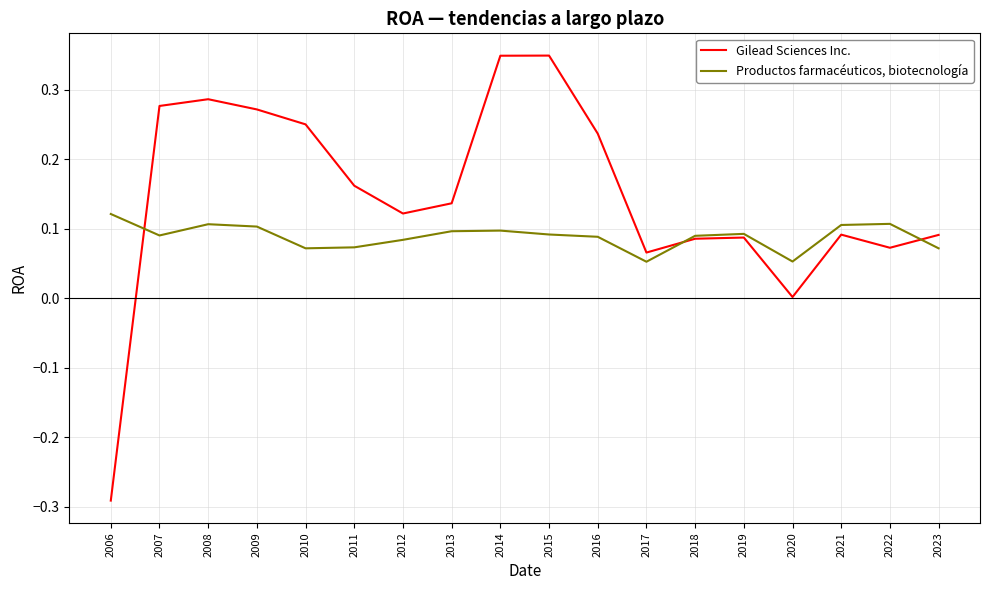

Which series changed the most between 2009 and 2017?

Gilead Sciences Inc.